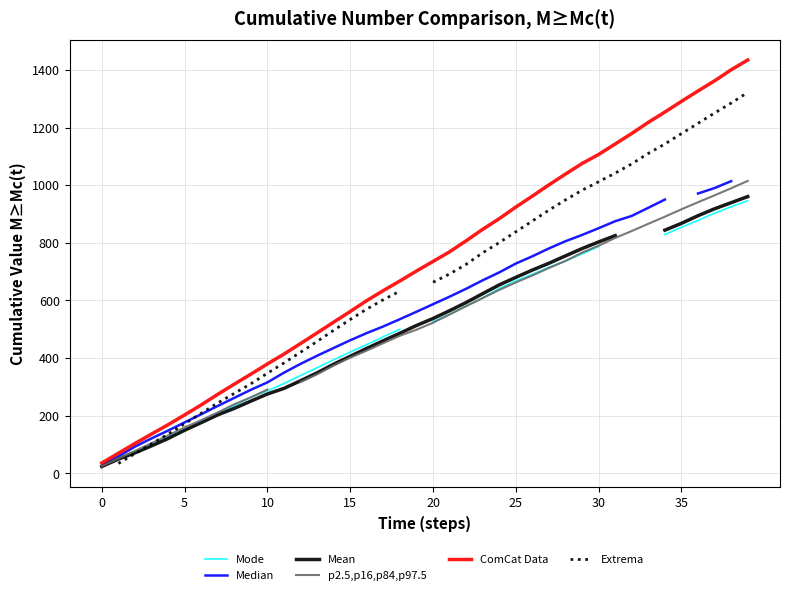

Between 25 and 27, which series saw the biggest shift?

ComCat Data